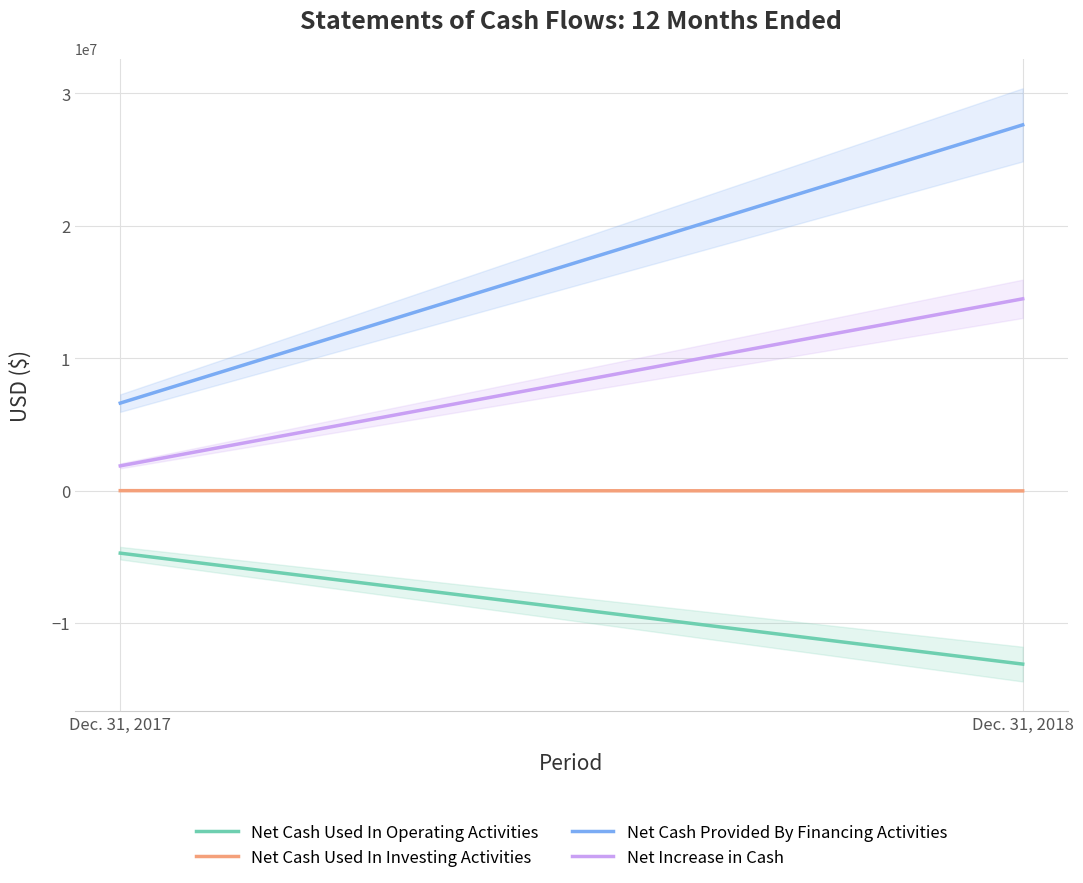

What is the average value of the Net Cash Used In Investing Activities series?

-19070